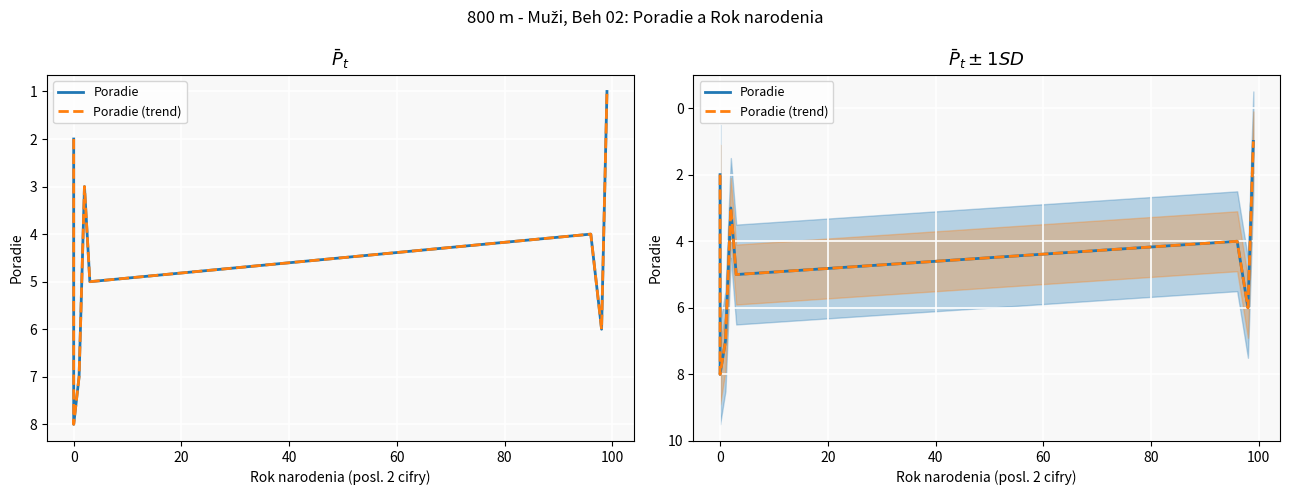

The value of Poradie at 80 is 4. True or false?

True